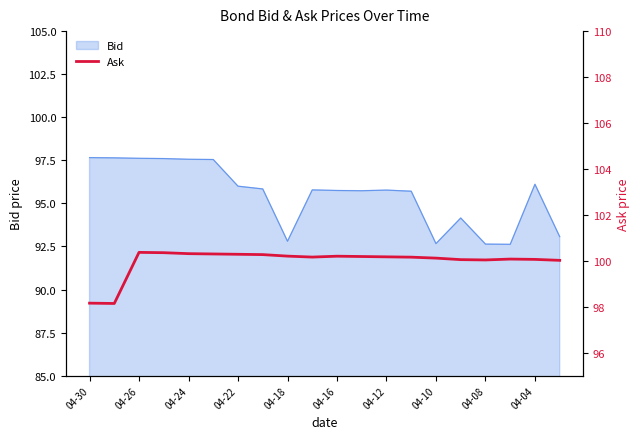

How many interior local peaks (higher than both neighbors) does the data have?

3